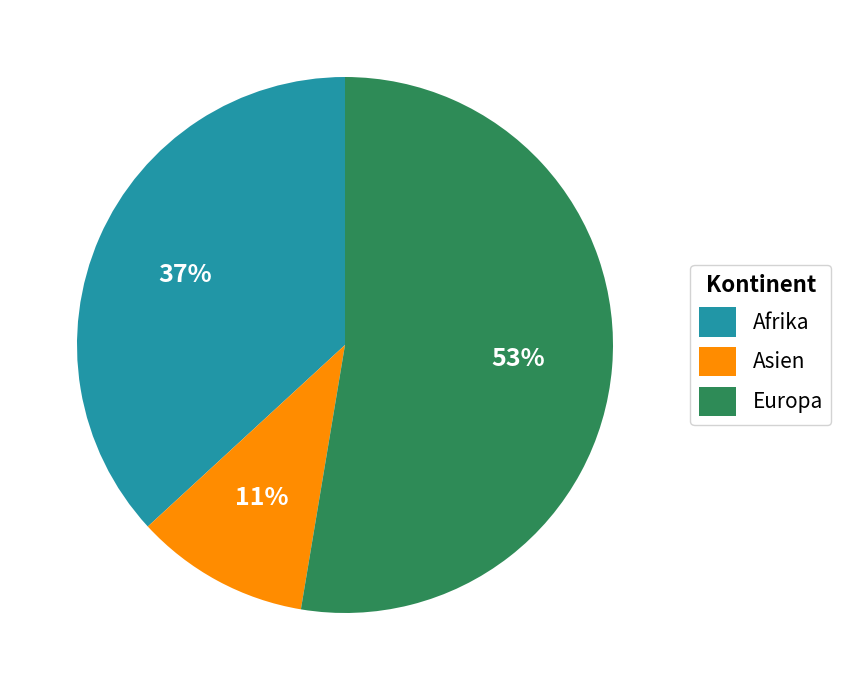

Combined, do Asien and Europa account for over 50%?

Yes